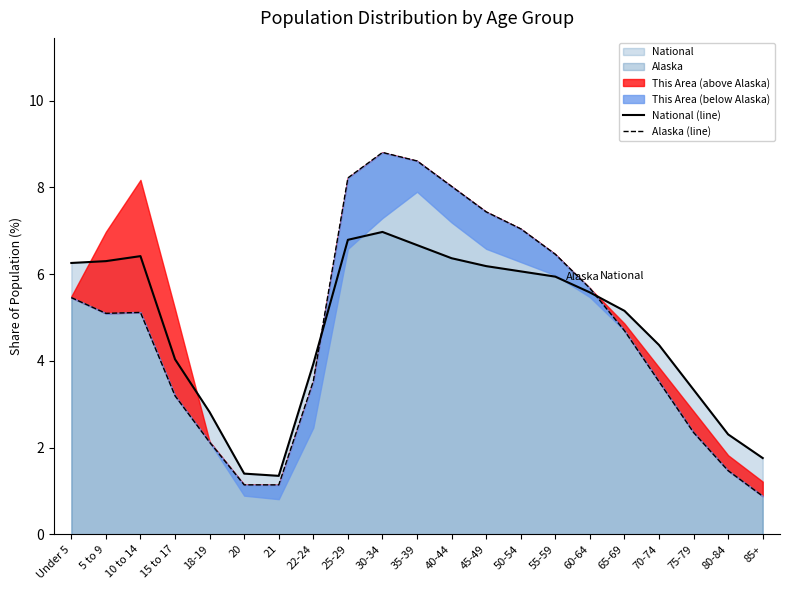

Which label corresponds to the smallest value in the chart?

85+